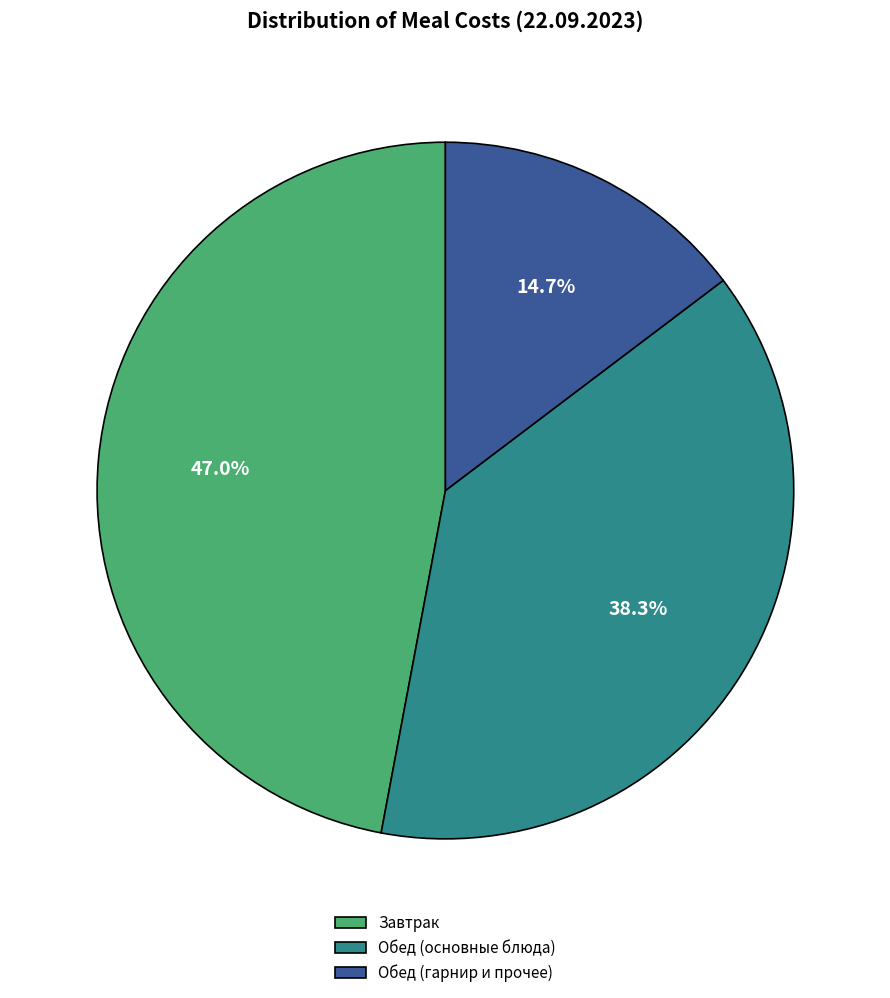

What is the largest slice in the pie chart?

Завтрак